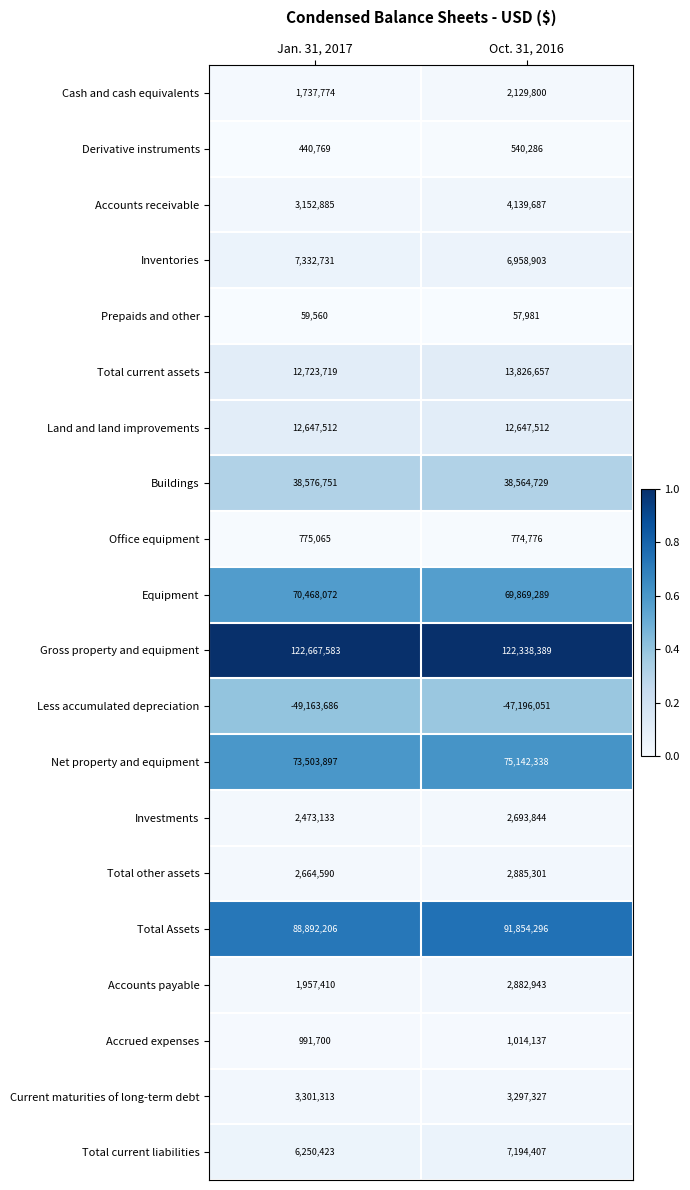

At Oct. 31, 2016, list the series in order from largest to smallest.

Gross property and equipment, Total Assets, Net property and equipment, Equipment, Buildings, Total current assets, Land and land improvements, Total current liabilities, Inventories, Accounts receivable, Current maturities of long-term debt, Total other assets, Accounts payable, Investments, Cash and cash equivalents, Accrued expenses, Office equipment, Derivative instruments, Prepaids and other, Less accumulated depreciation